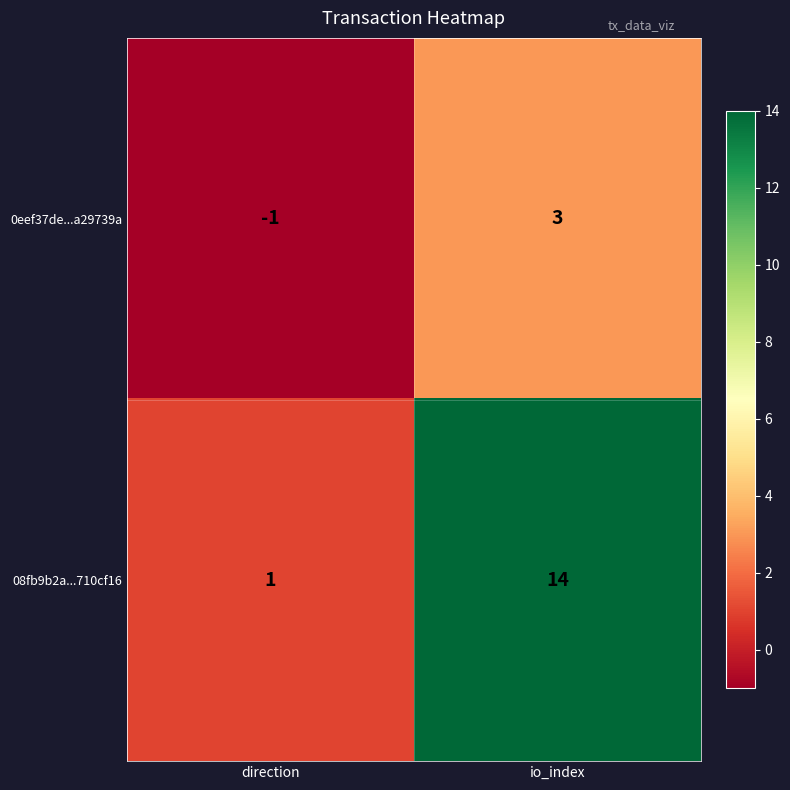

Which series changed the most between direction and io_index?

08fb9b2a...710cf16